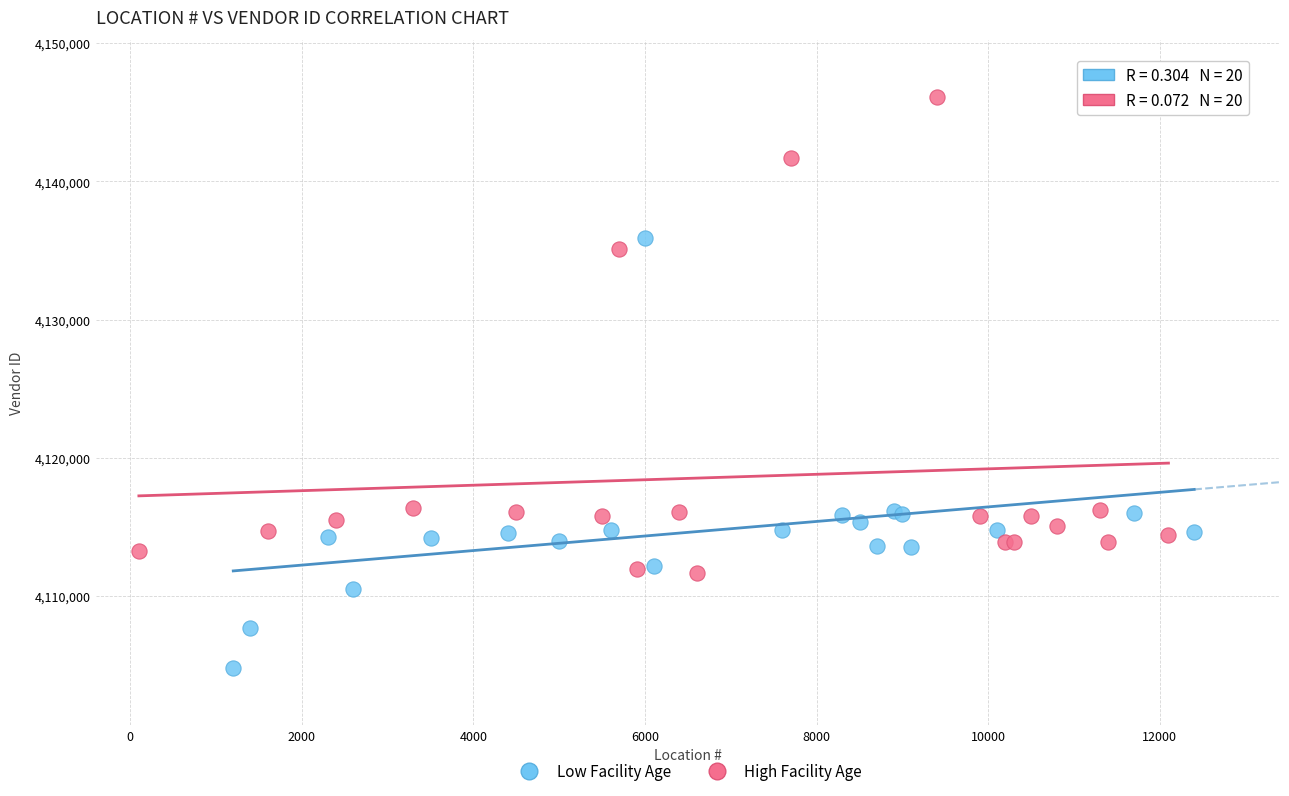

Which series reaches the minimum Y coordinate?

Low Facility Age